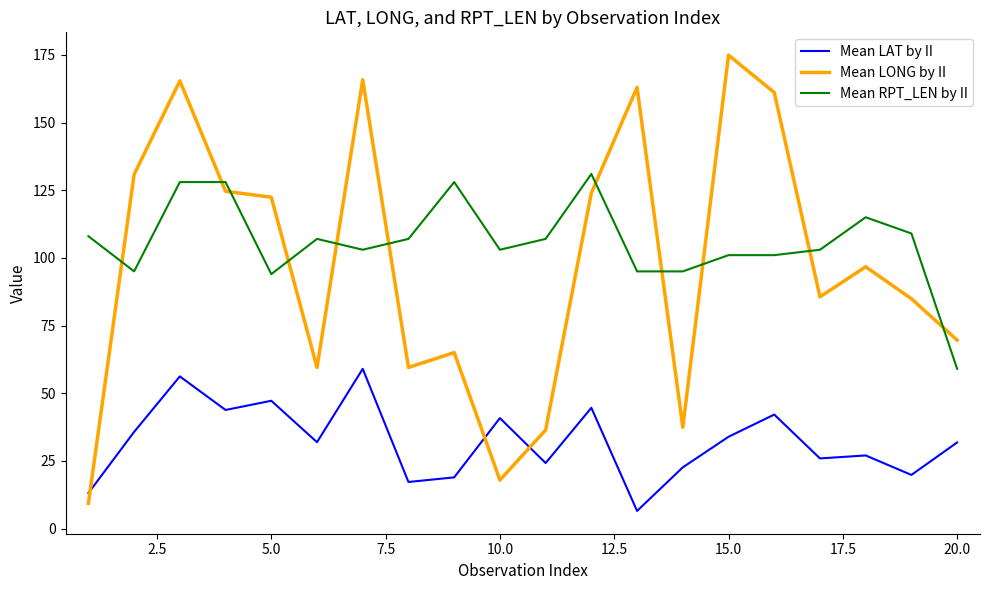

What are all the series names shown in the legend?

Mean LAT by II, Mean LONG by II, Mean RPT_LEN by II